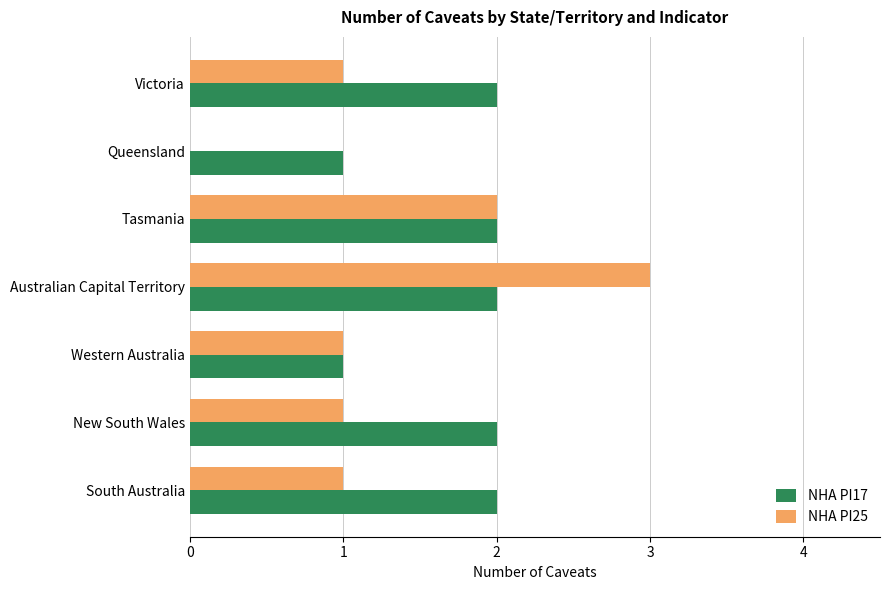

The NHA PI17 series shows 3 at Tasmania. True or false?

False